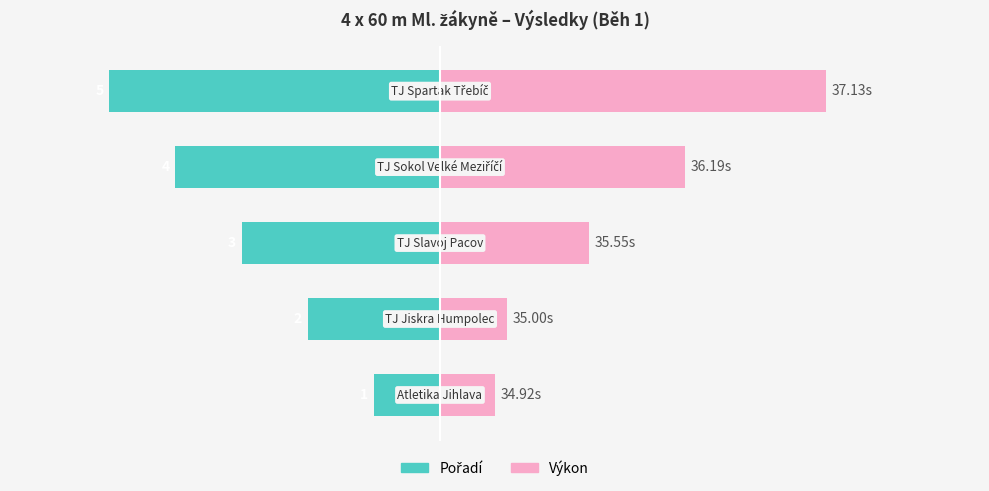

Rank the series by their average value, from lowest to highest.

Pořadí, Výkon